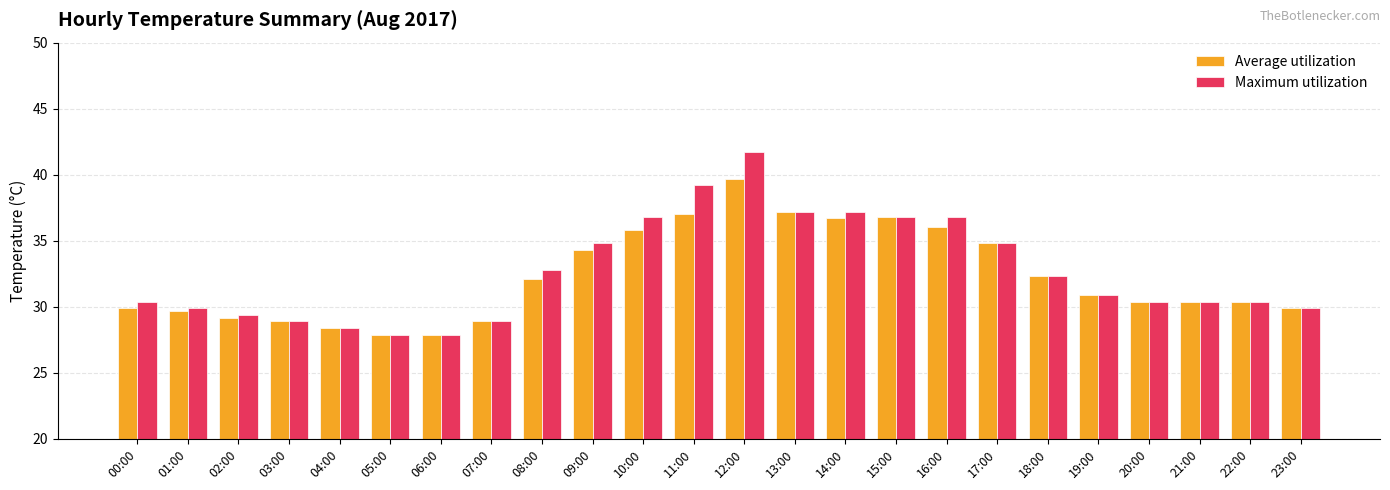

What is the lowest value of the Average utilization series?

27.9